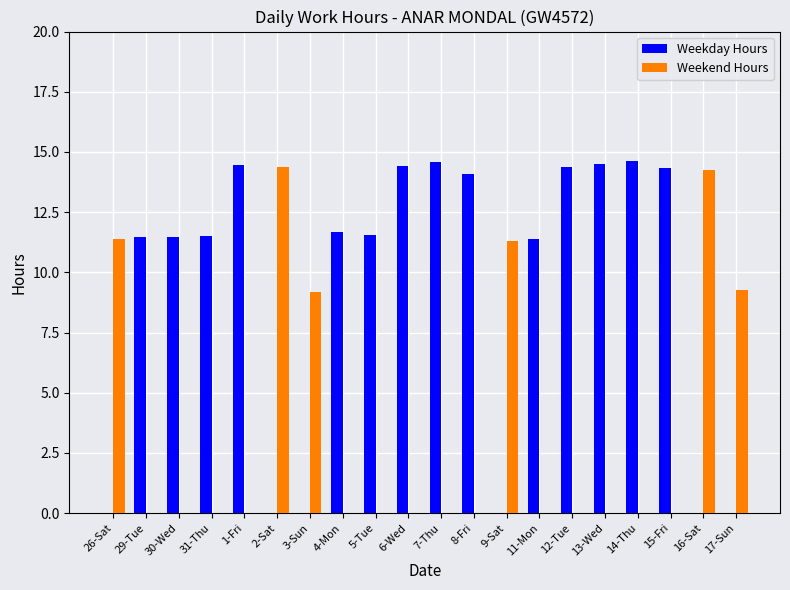

At which label does Weekday Hours first exceed 11?

29-Tue